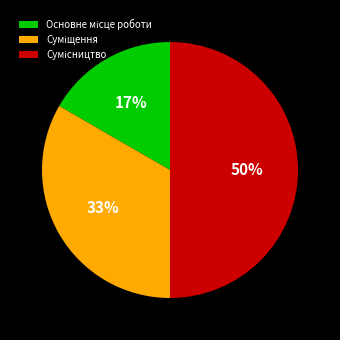

To the nearest percent, what is the average slice percentage?

33%